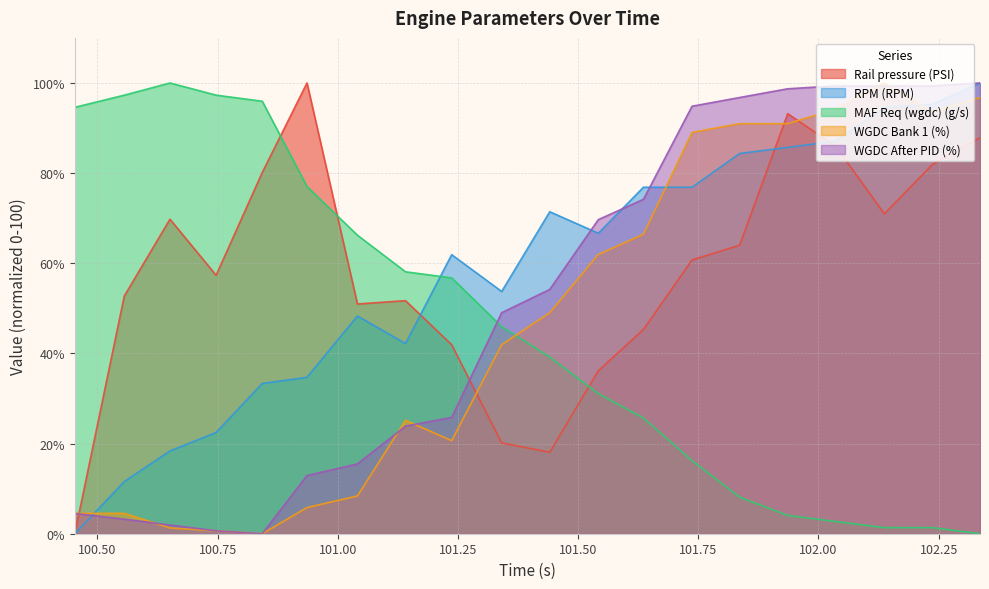

What is the label of the 5th point from the right?

101.936